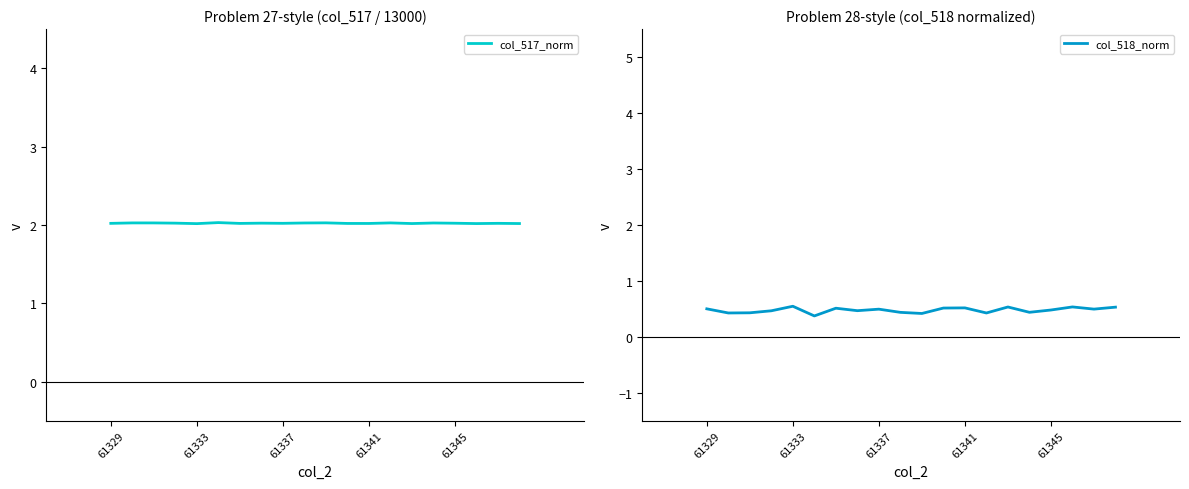

What is the maximum value for col_517_norm?

2.0